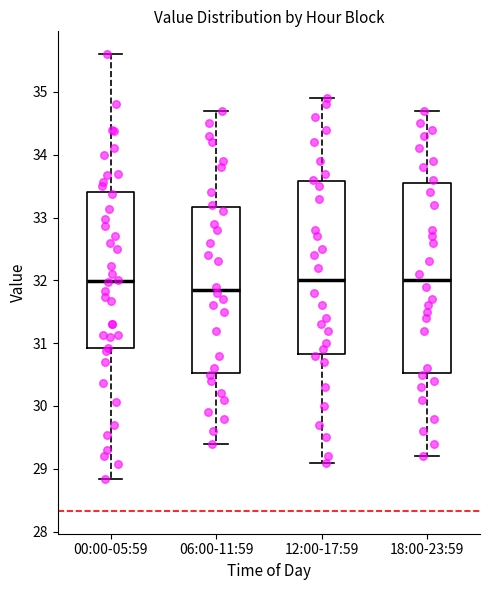

Comparing the boxes themselves (not the whiskers), which one is the tallest?

18:00-23:59